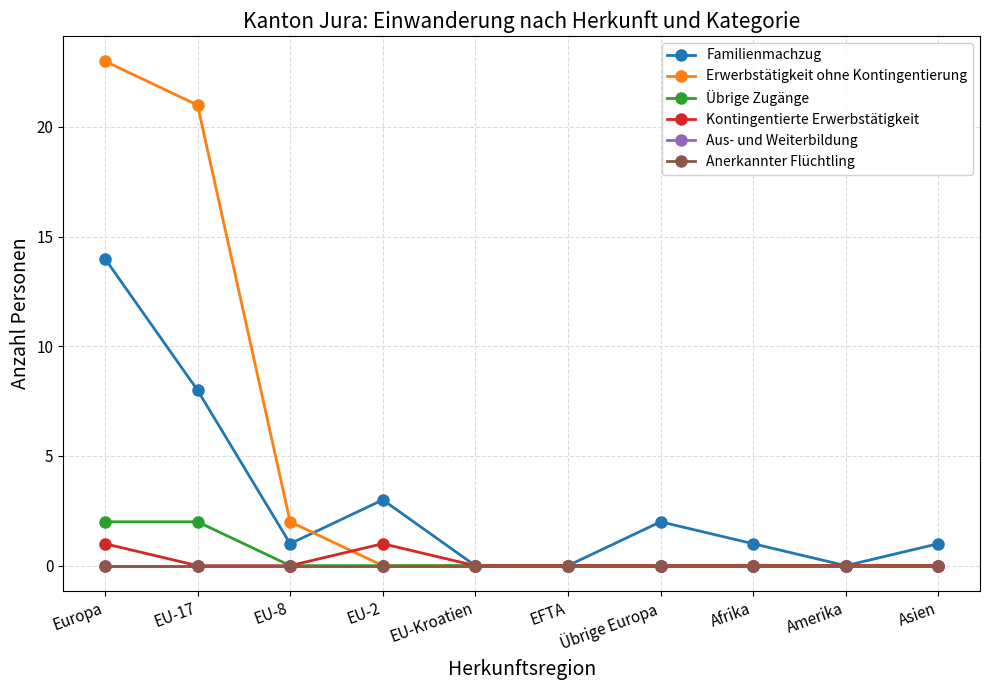

Which has a higher value, Asien or Afrika?

Asien